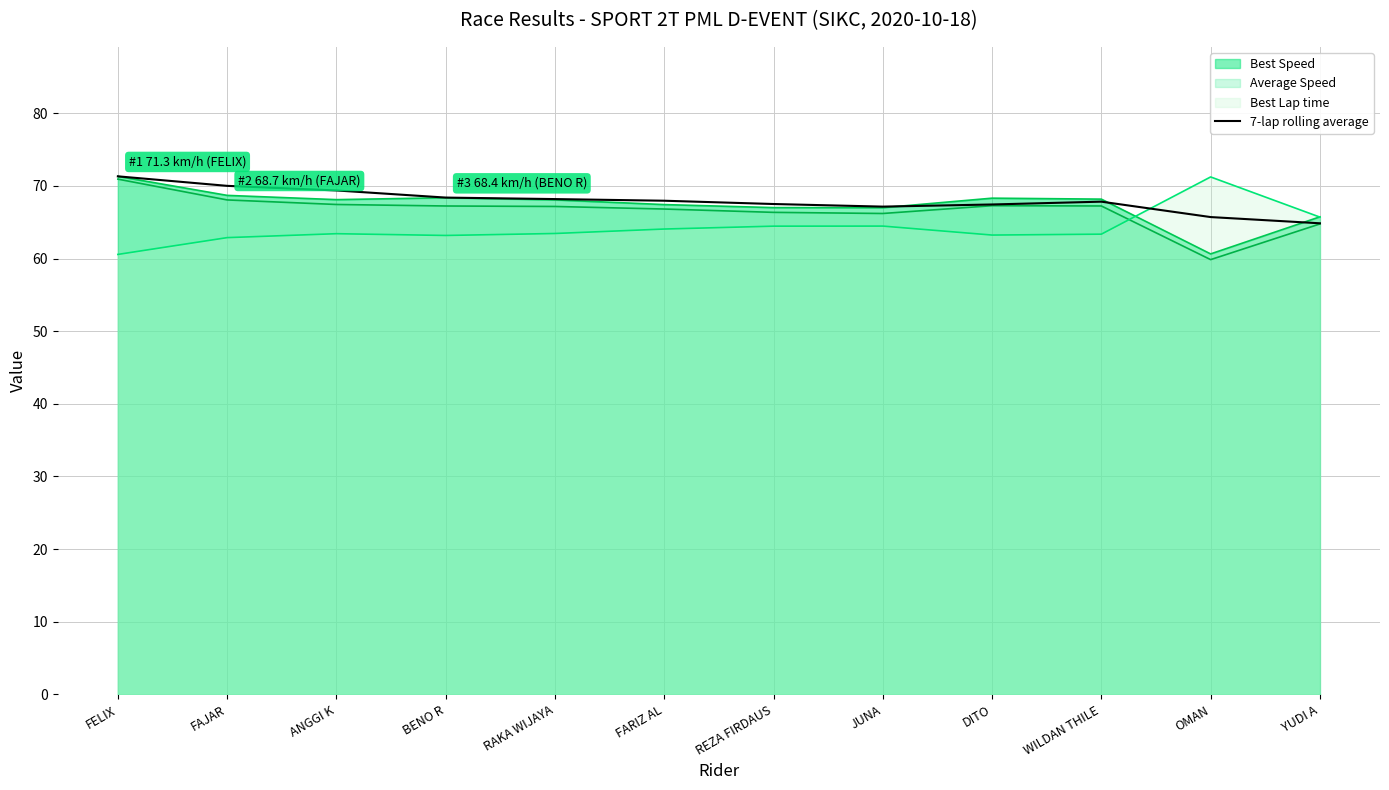

What is the average value?

68.0